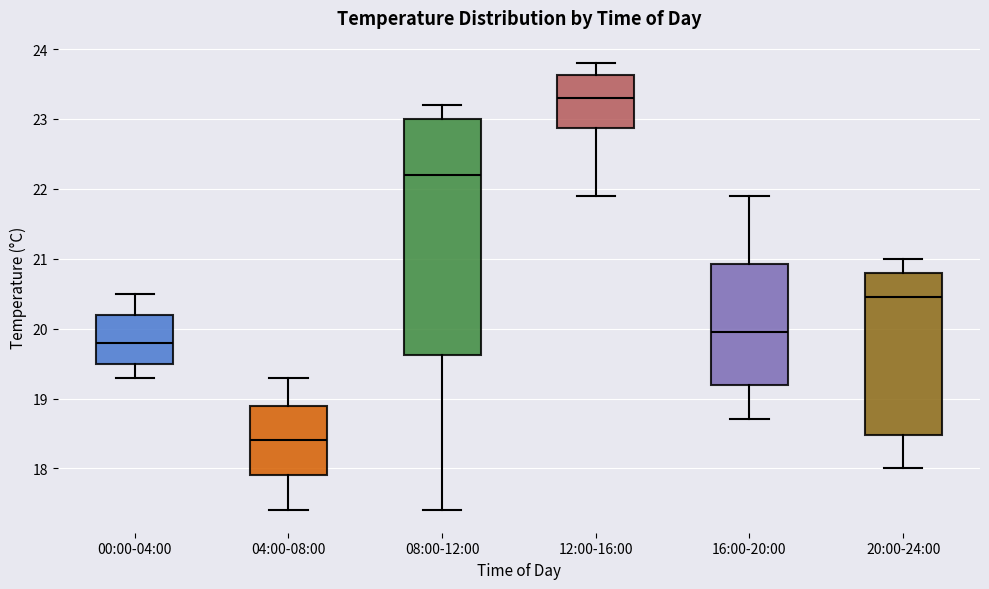

Where is the lower edge of the box for 12:00-16:00 on the y-axis? The values are not printed on the chart, so give them approximately, as read against the axis.

22.9